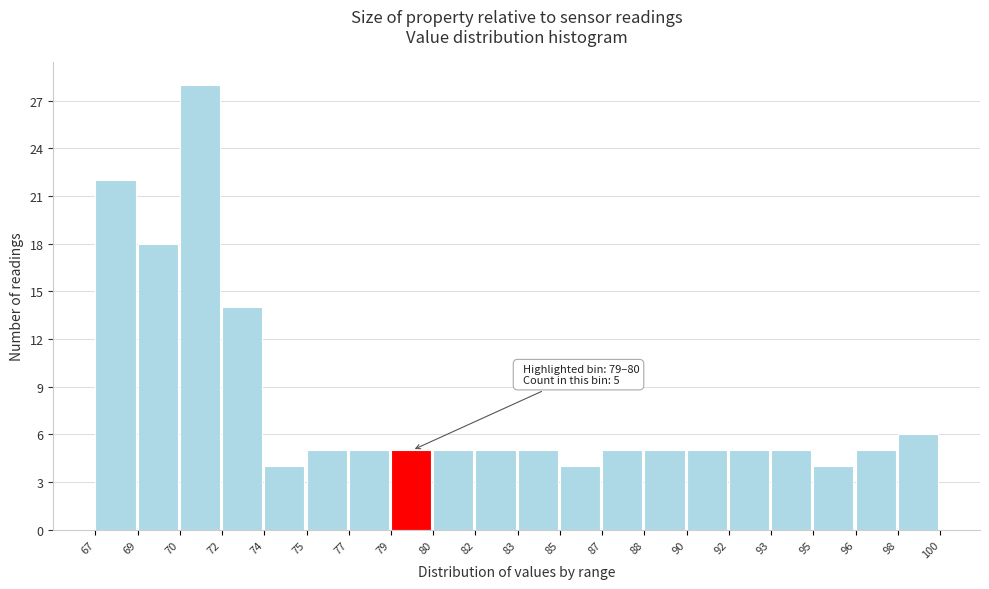

Reading right to left, what are all the values shown in this chart?

98=6	96=5	95=4	93=5	92=5	90=5	88=5	87=5	85=4	83=5	82=5	80=5	79=5	77=5	75=5	74=4	72=14	70=28	69=18	67=22